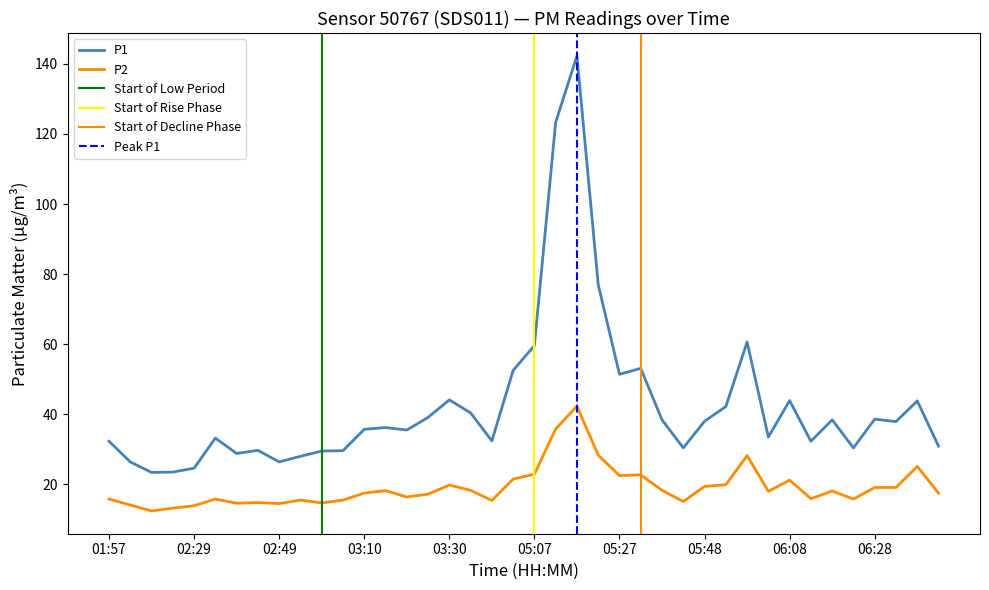

Where is the first local maximum for P1?

02:34